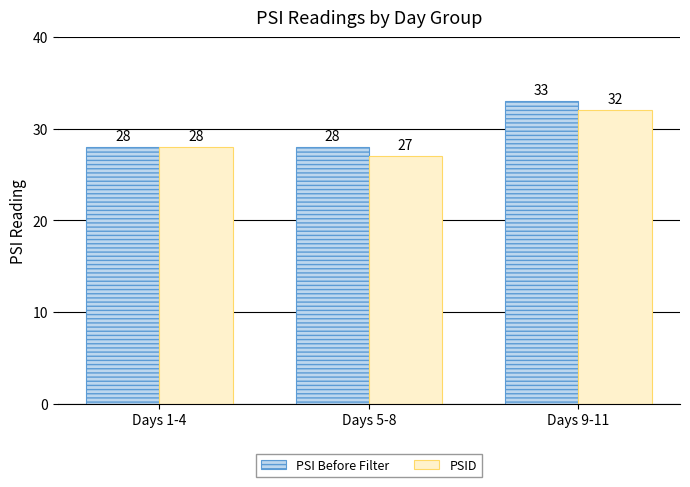

How many PSID values are between 27 and 32?

3